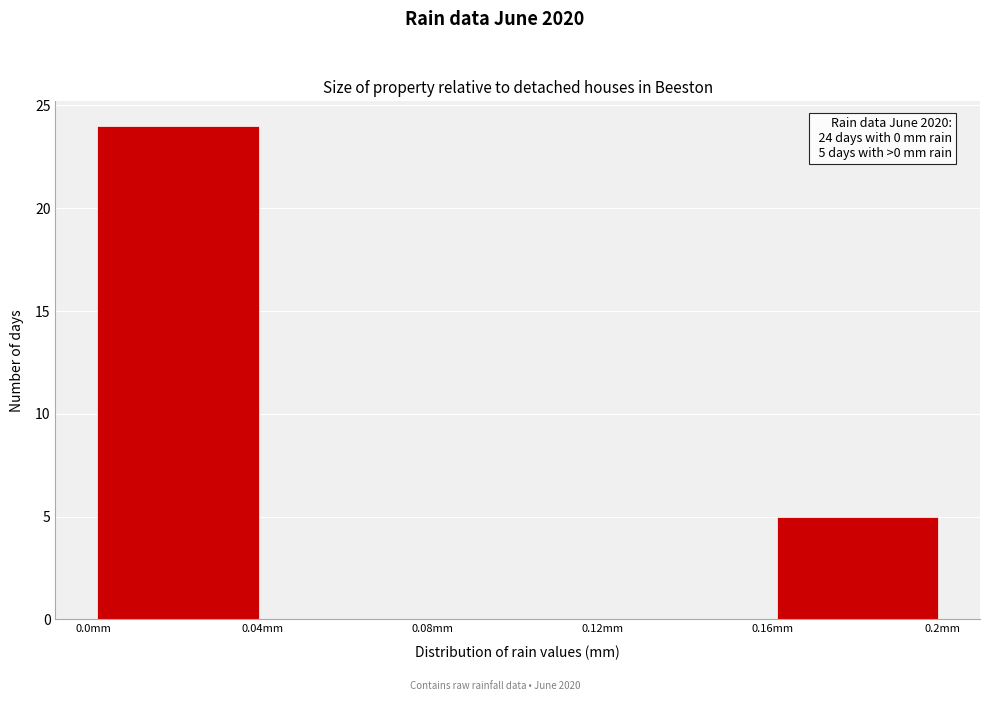

Over which range of the x-axis is the bar tallest?

0.00 to 0.04